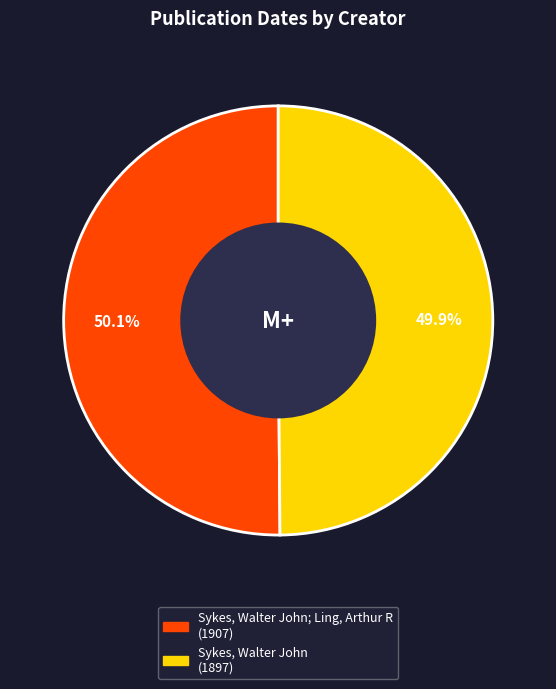

Does any single category account for the majority?

Yes